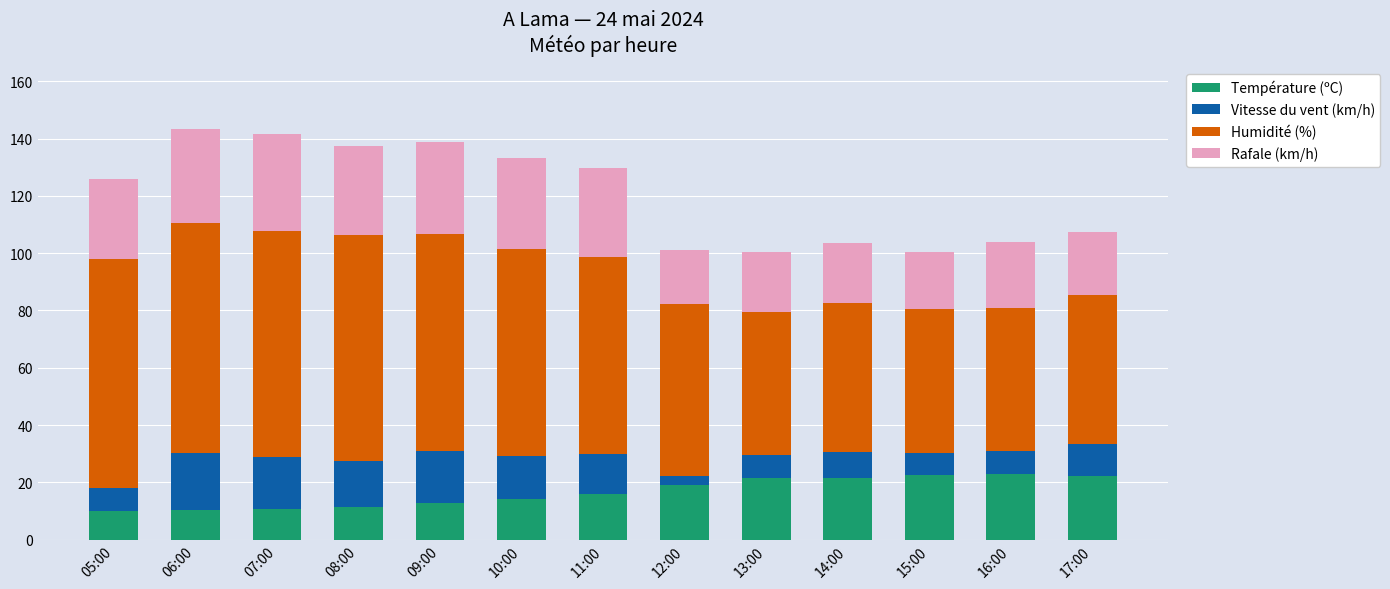

What is the minimum value for Température (ºC)?

10.0